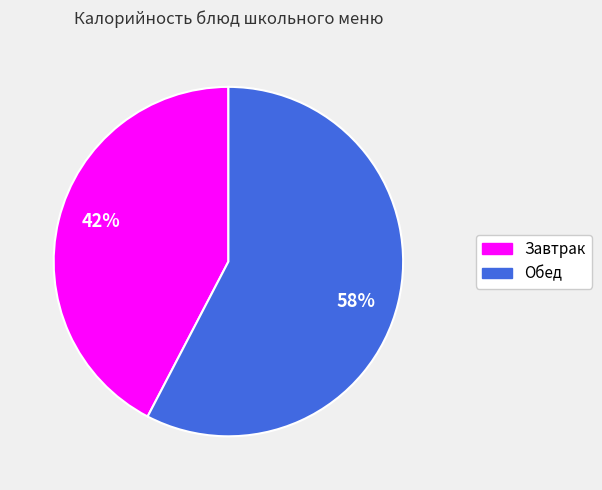

Is there any slice that represents more than half of the pie?

Yes